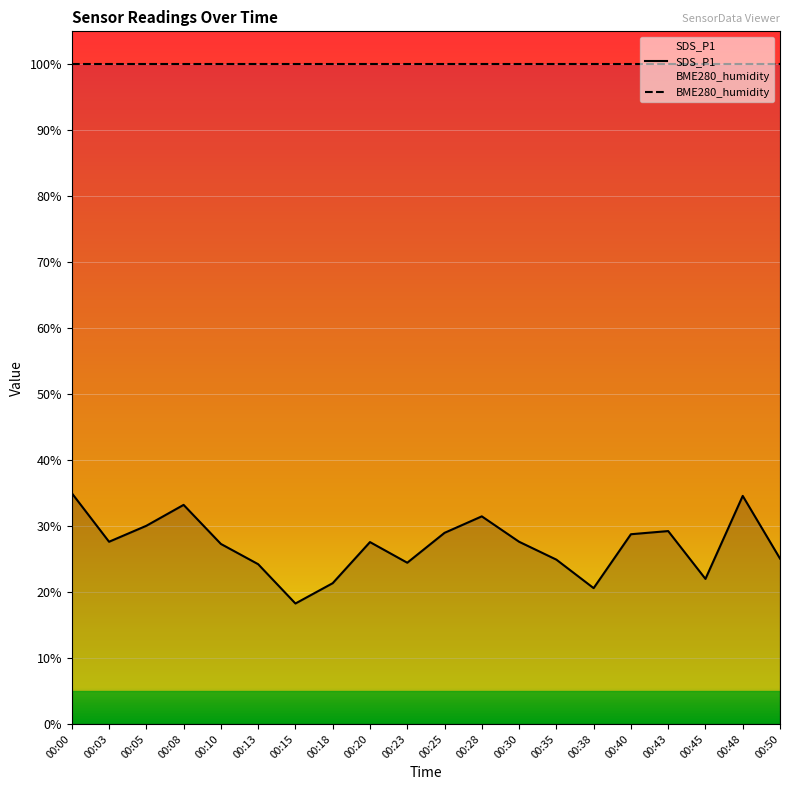

What are all the series names shown in the legend?

SDS_P1, BME280_humidity